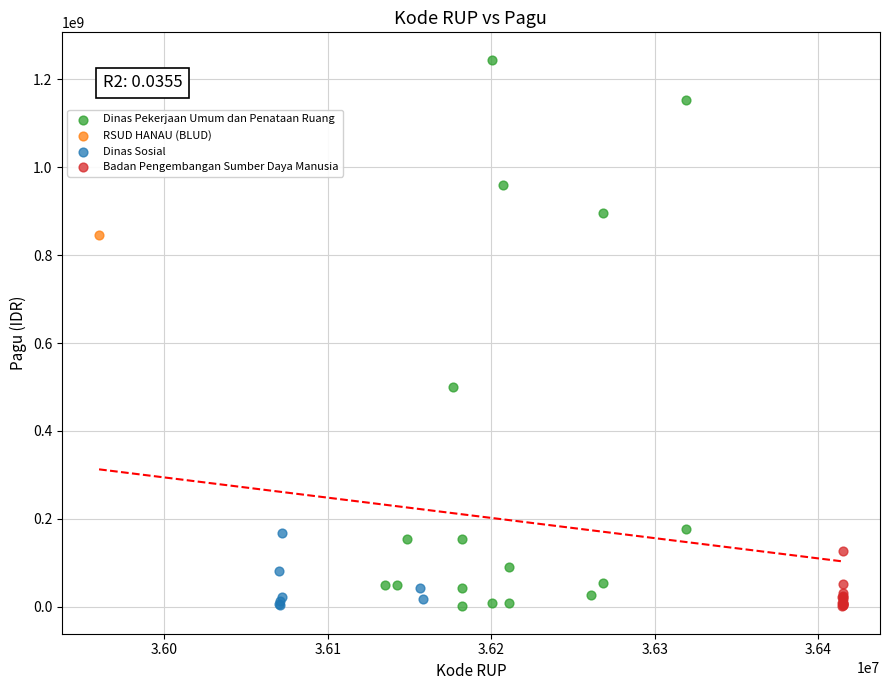

What are all the series names shown in the legend?

Dinas Sosial, Badan Pengembangan Sumber Daya Manusia, Dinas Pekerjaan Umum dan Penataan Ruang, RSUD HANAU (BLUD)